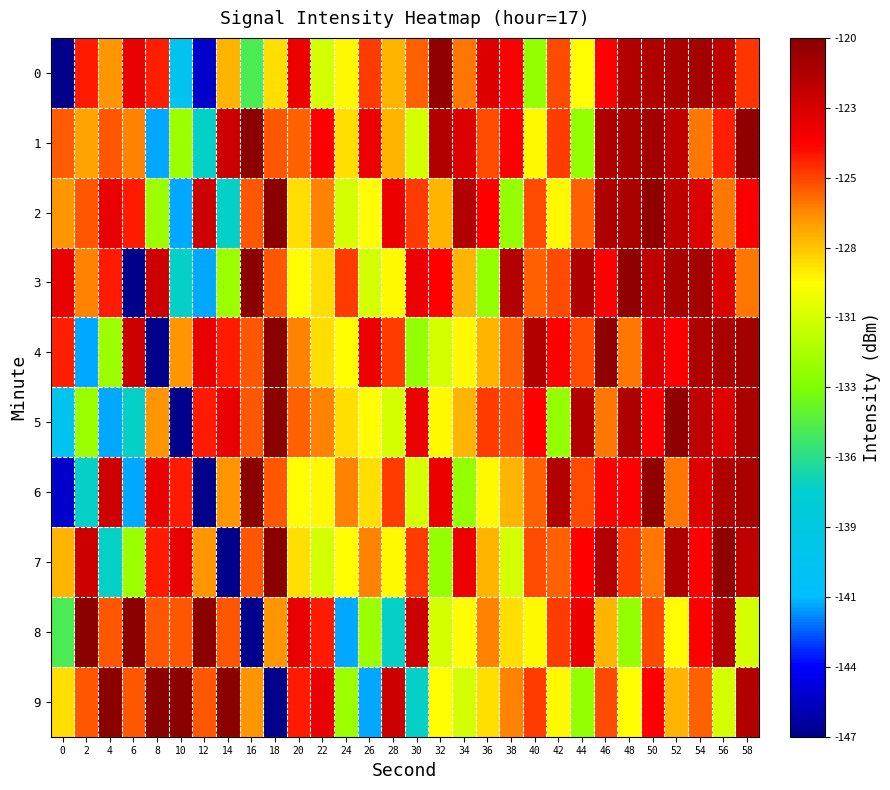

Which series has the largest total across all categories?

1